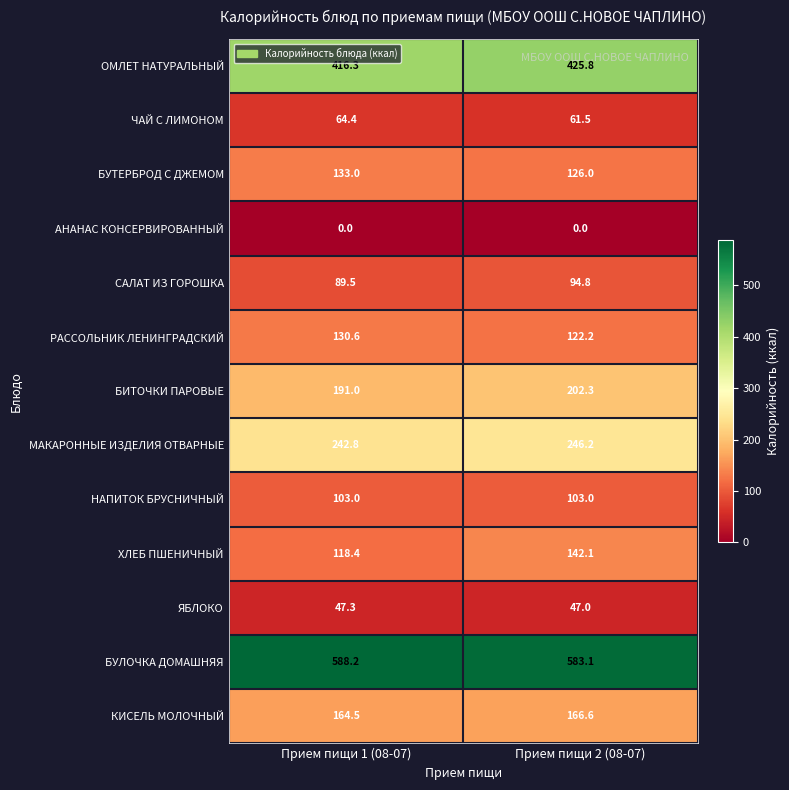

Reading left to right, what are all the values shown in this chart?

ОМЛЕТ НАТУРАЛЬНЫЙ: Прием пищи 1 (08-07)=416.3	Прием пищи 2 (08-07)=425.8
ЧАЙ С ЛИМОНОМ: Прием пищи 1 (08-07)=64.4	Прием пищи 2 (08-07)=61.5
БУТЕРБРОД С ДЖЕМОМ: Прием пищи 1 (08-07)=133.0	Прием пищи 2 (08-07)=126.0
АНАНАС КОНСЕРВИРОВАННЫЙ: Прием пищи 1 (08-07)=0.0	Прием пищи 2 (08-07)=0.0
САЛАТ ИЗ ГОРОШКА: Прием пищи 1 (08-07)=89.5	Прием пищи 2 (08-07)=94.8
РАССОЛЬНИК ЛЕНИНГРАДСКИЙ: Прием пищи 1 (08-07)=130.6	Прием пищи 2 (08-07)=122.2
БИТОЧКИ ПАРОВЫЕ: Прием пищи 1 (08-07)=191.0	Прием пищи 2 (08-07)=202.3
МАКАРОННЫЕ ИЗДЕЛИЯ ОТВАРНЫЕ: Прием пищи 1 (08-07)=242.8	Прием пищи 2 (08-07)=246.2
НАПИТОК БРУСНИЧНЫЙ: Прием пищи 1 (08-07)=103.0	Прием пищи 2 (08-07)=103.0
ХЛЕБ ПШЕНИЧНЫЙ: Прием пищи 1 (08-07)=118.4	Прием пищи 2 (08-07)=142.1
ЯБЛОКО: Прием пищи 1 (08-07)=47.3	Прием пищи 2 (08-07)=47.0
БУЛОЧКА ДОМАШНЯЯ: Прием пищи 1 (08-07)=588.2	Прием пищи 2 (08-07)=583.1
КИСЕЛЬ МОЛОЧНЫЙ: Прием пищи 1 (08-07)=164.5	Прием пищи 2 (08-07)=166.6